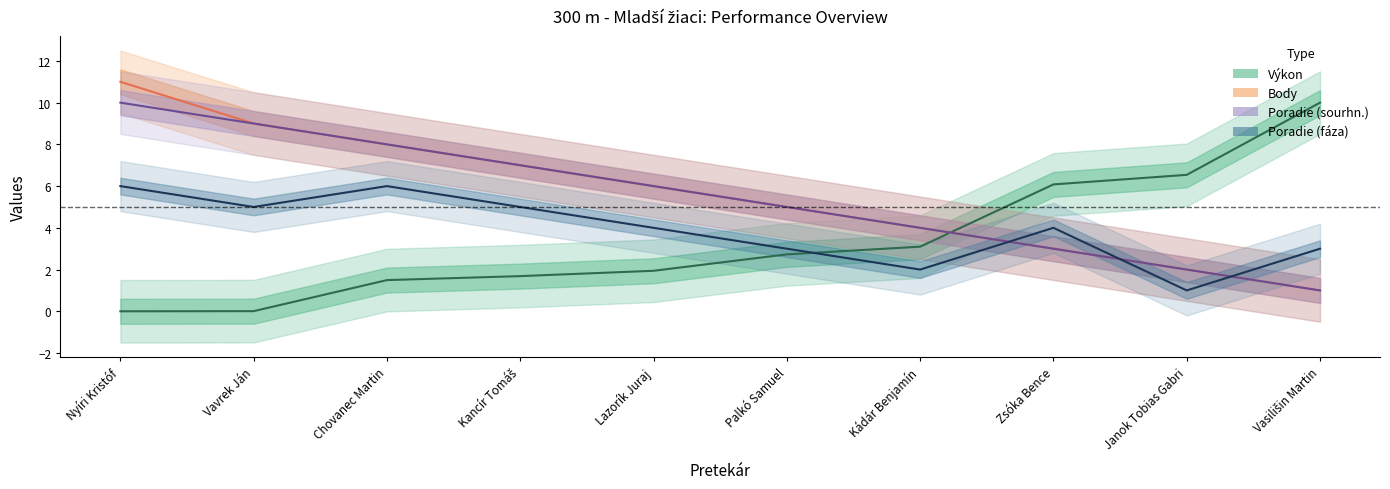

Between which two adjacent categories do Poradie (sourhn.) and Poradie (fáza) first intersect?

Kádár Benjamín and Zsóka Bence